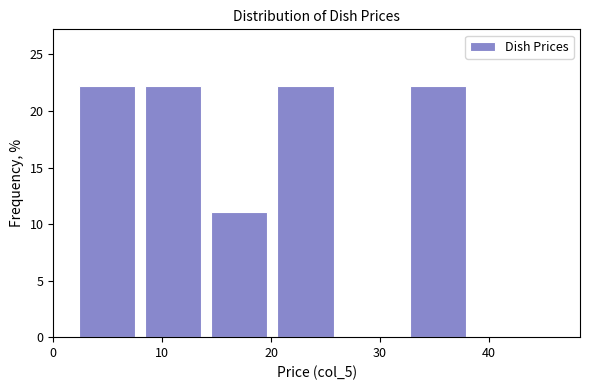

Reading left to right, transcribe this chart: for each bar, give the range it covers on the x-axis and its height. Neither the bar edges nor the heights are printed on the chart, so give them approximately, as read against the axes.

2 to 8: 22
8 to 14: 22
14 to 20: 11
20 to 26: 22
26 to 32: 0
32 to 38: 22